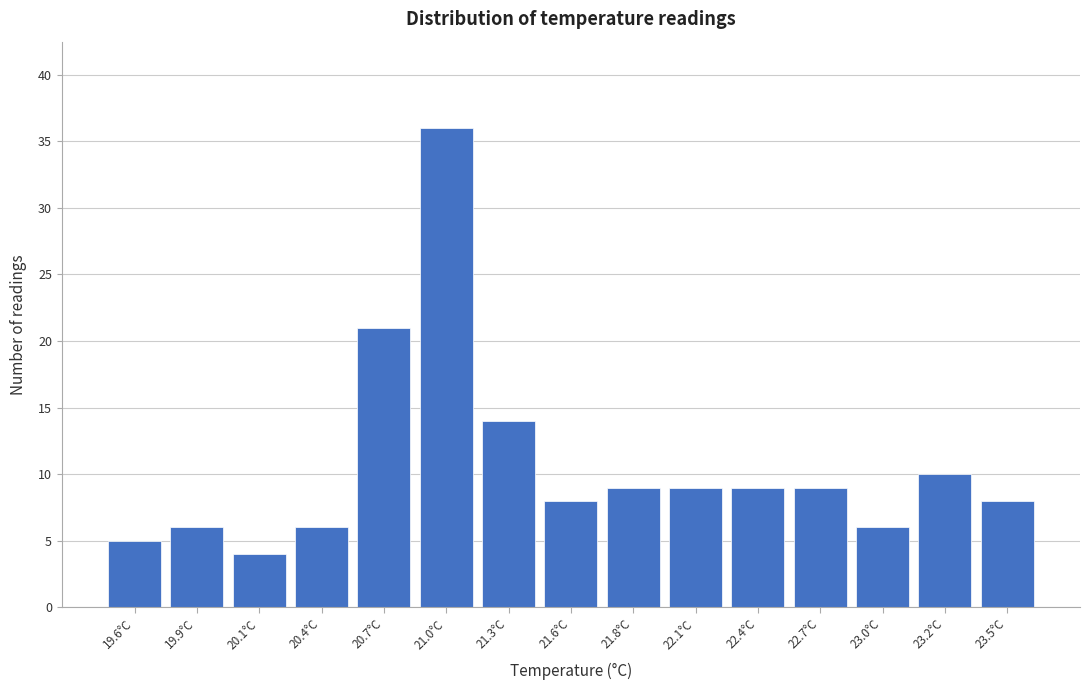

Reading left to right, transcribe all the data shown in this chart.

5	6	4	6	21	36	14	8	9	9	9	9	6	10	8